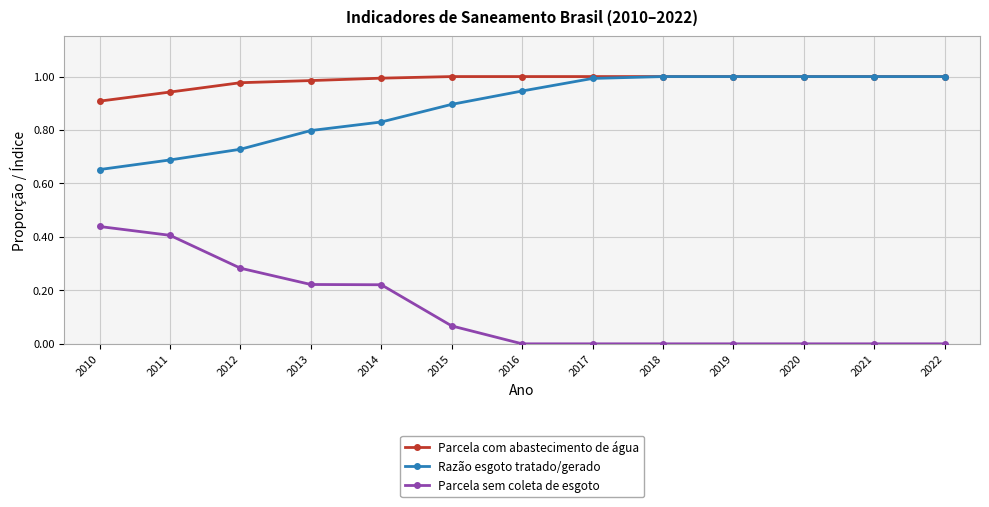

Is the value of Parcela sem coleta de esgoto at 2018 greater than the value of Parcela com abastecimento de água at 2015?

No